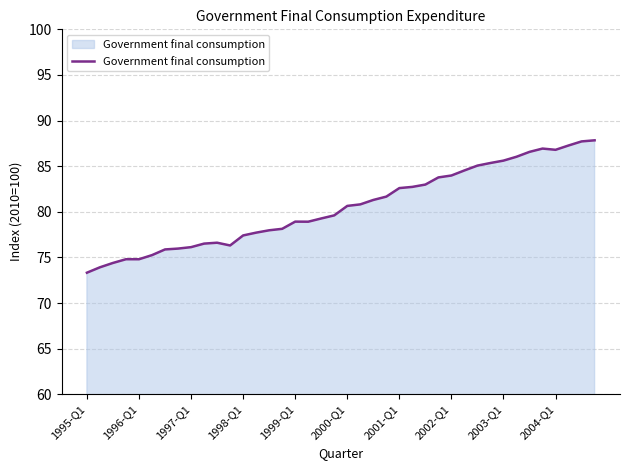

What is the greatest value displayed?

87.8